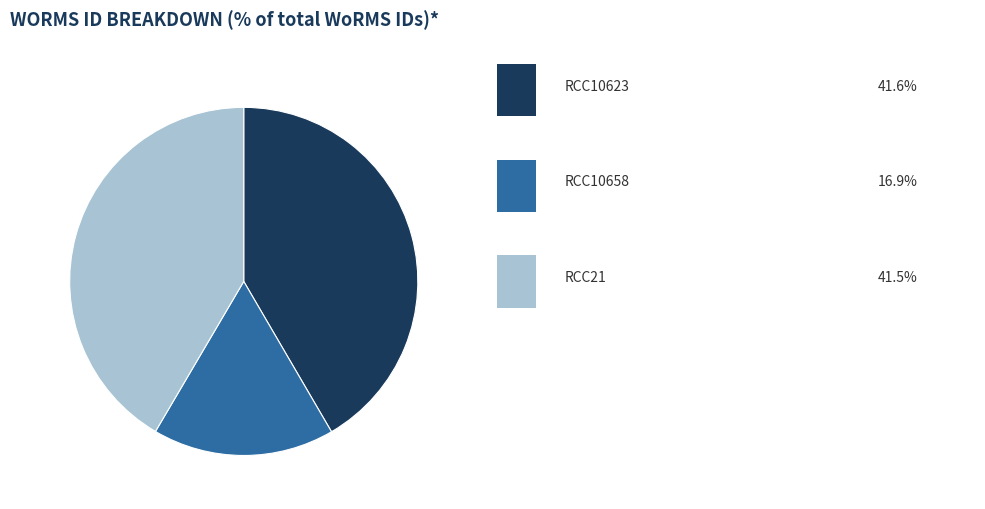

Is there a majority slice in this chart?

No